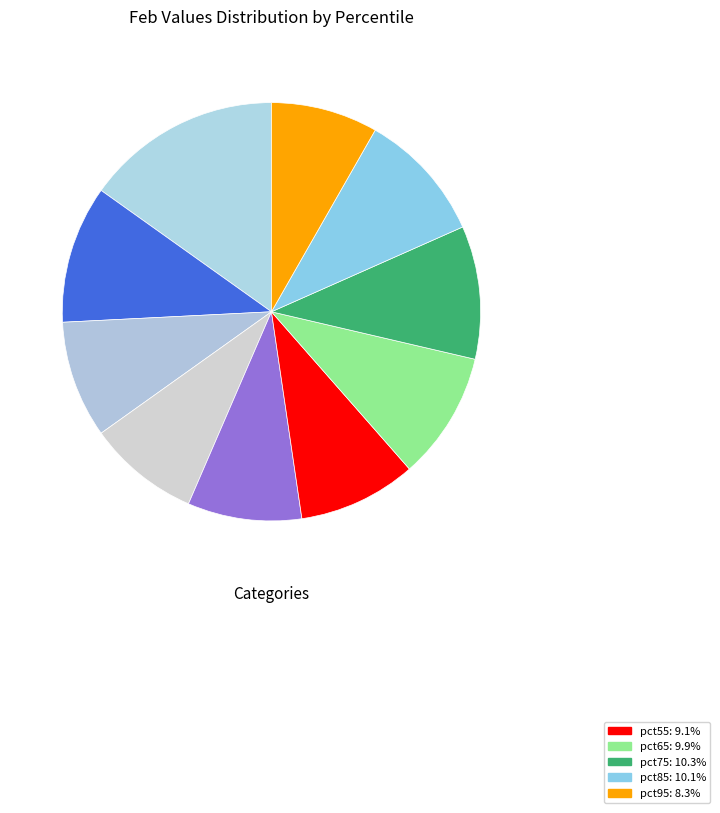

Count the number of slices in the pie.

10